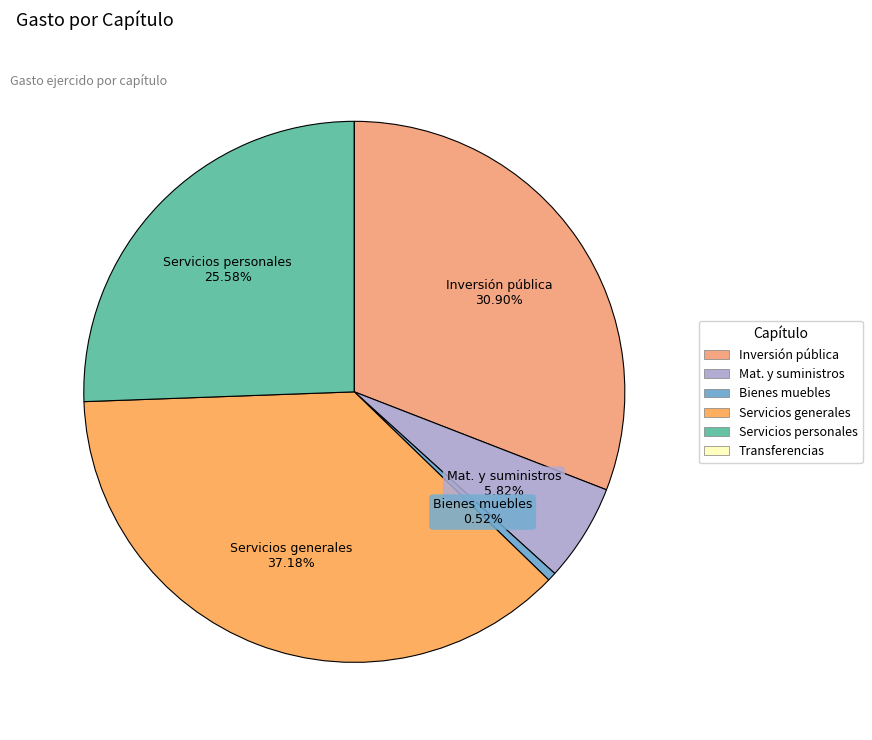

Is there any slice that represents more than half of the pie?

No